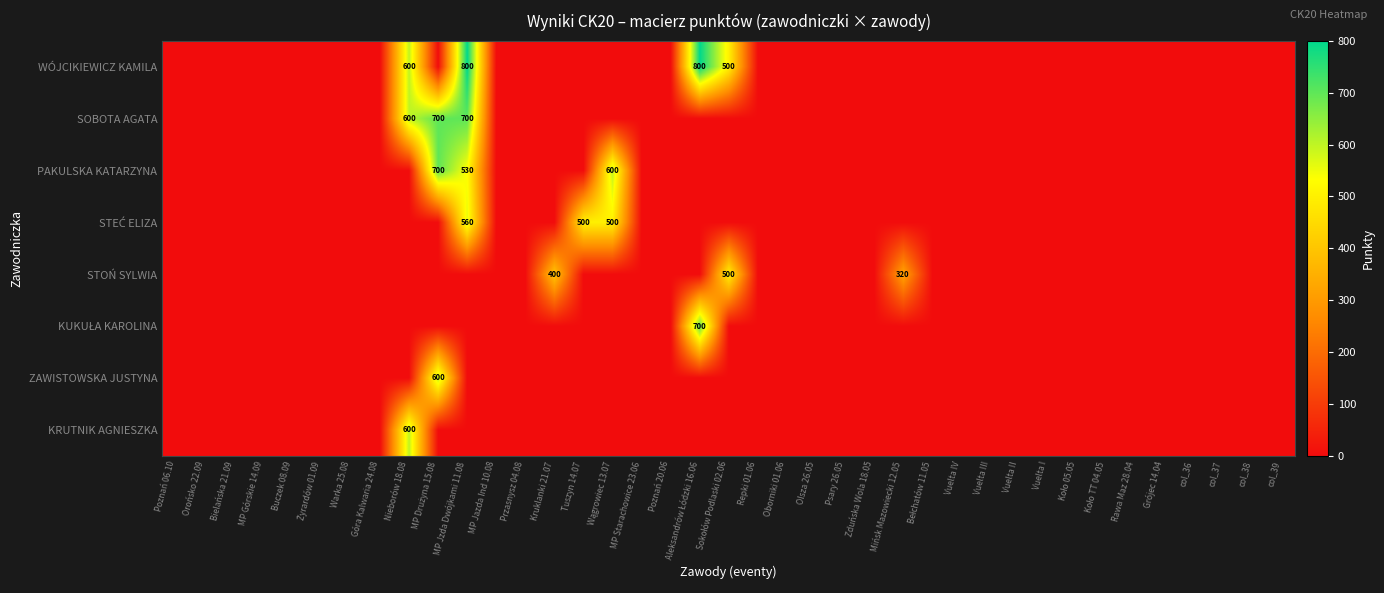

At which category is the sum across all series the highest?

MP Jzda Dwójkami 11.08